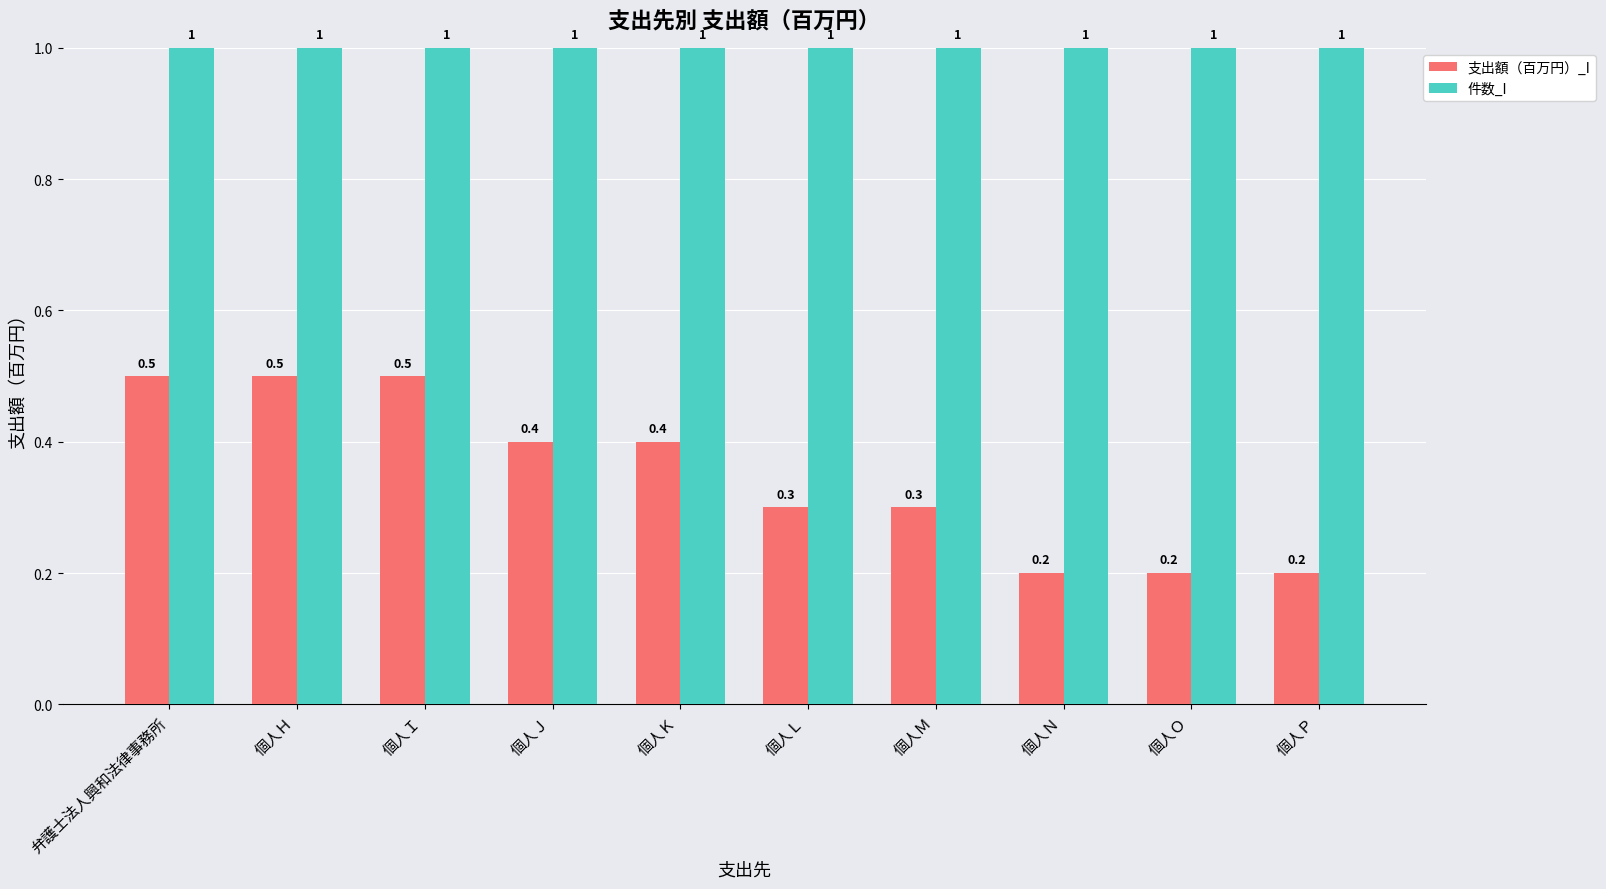

What is the total value across all series at 個人Ｍ?

1.3